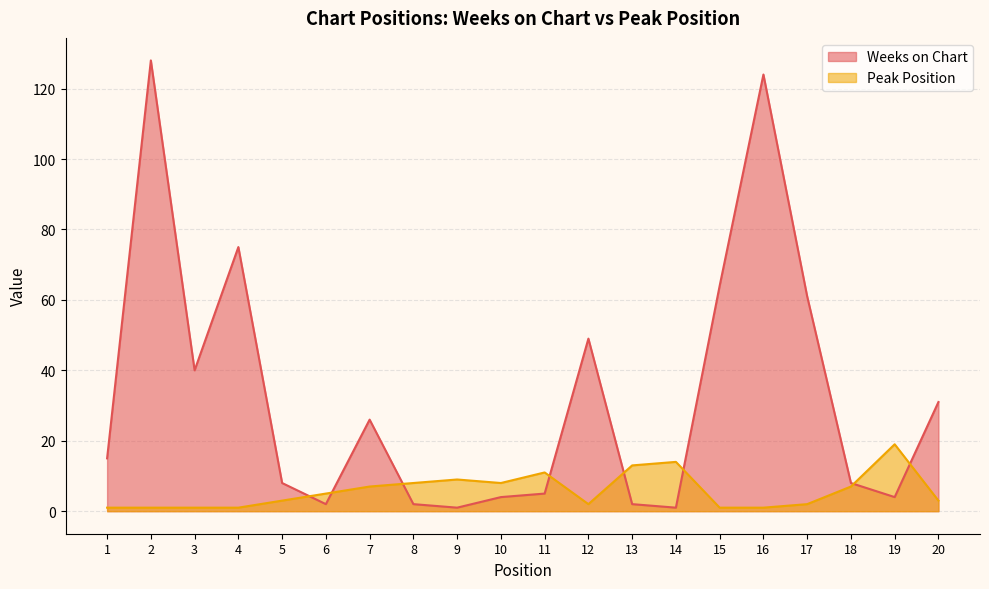

The Peak Position series shows 3 at 5. True or false?

True